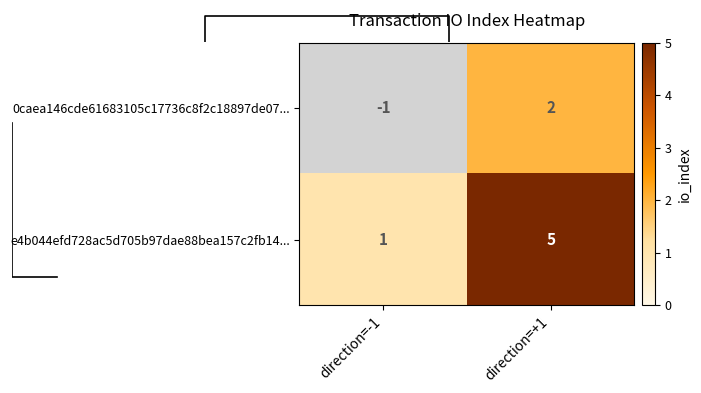

What is the sum of the e4b044efd728ac5d705b97dae88bea157c2fb14... values at direction=+1 and direction=-1?

6.0